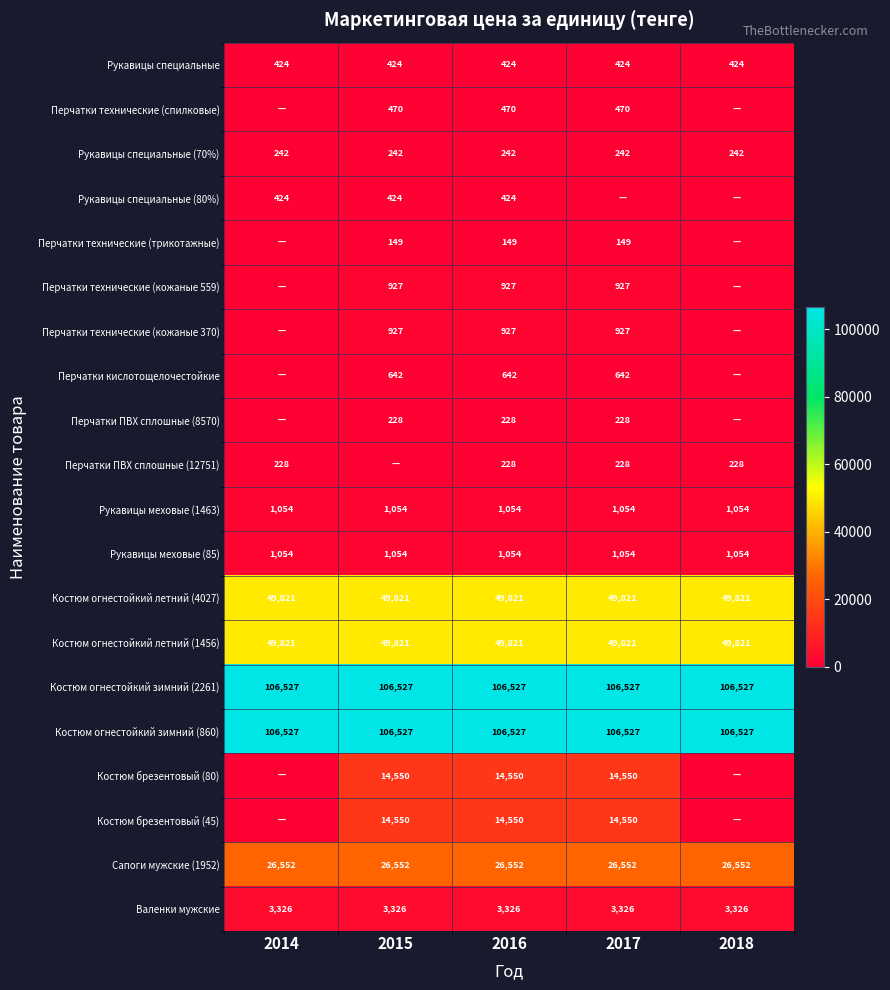

The Рукавицы специальные (70%) series shows 53 at 2017. True or false?

False